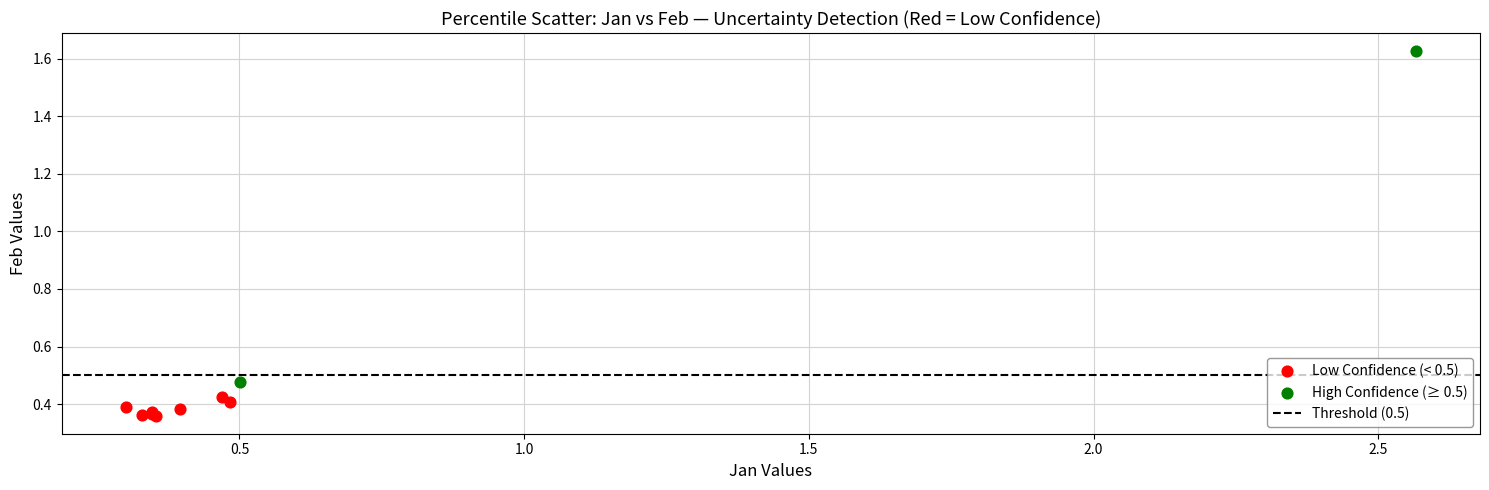

Which series contains the highest Y value?

High Confidence (≥ 0.5)